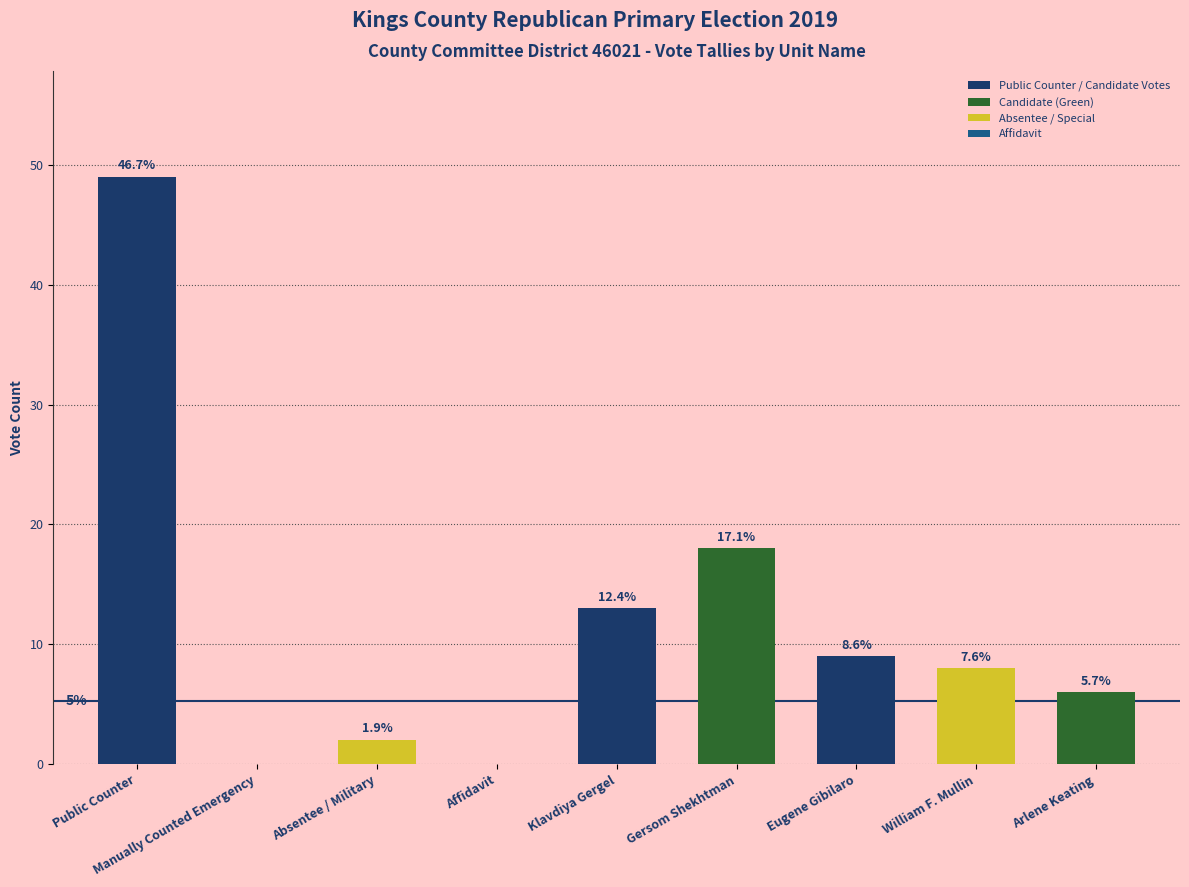

What is the label of the 8th bar from the left?

William F. Mullin